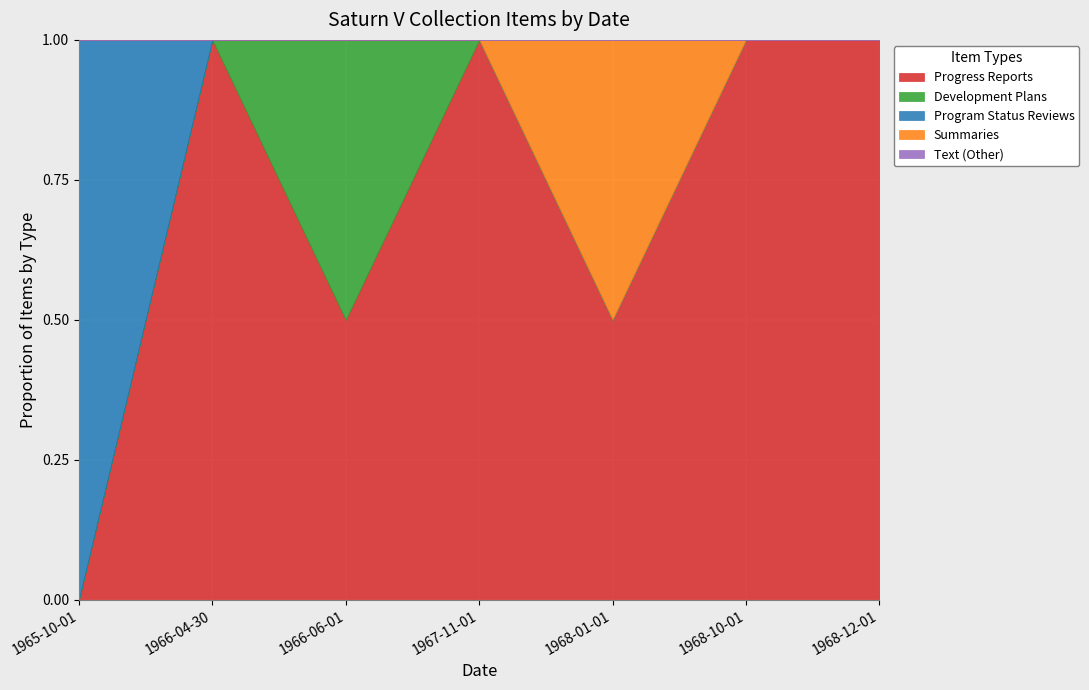

How many lines are shown in the chart?

5